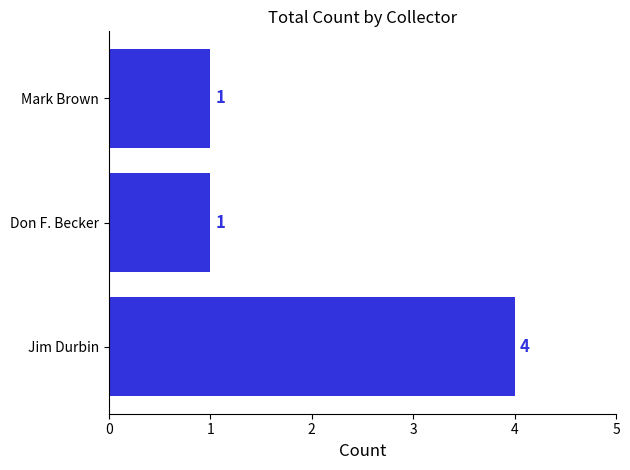

Reading bottom to top, what are all the values shown in this chart?

Jim Durbin=4	Don F. Becker=1	Mark Brown=1